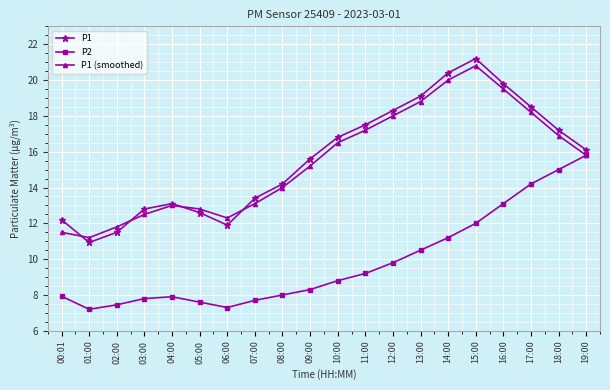

What are all the series names shown in the legend?

P1, P2, P1 (smoothed)